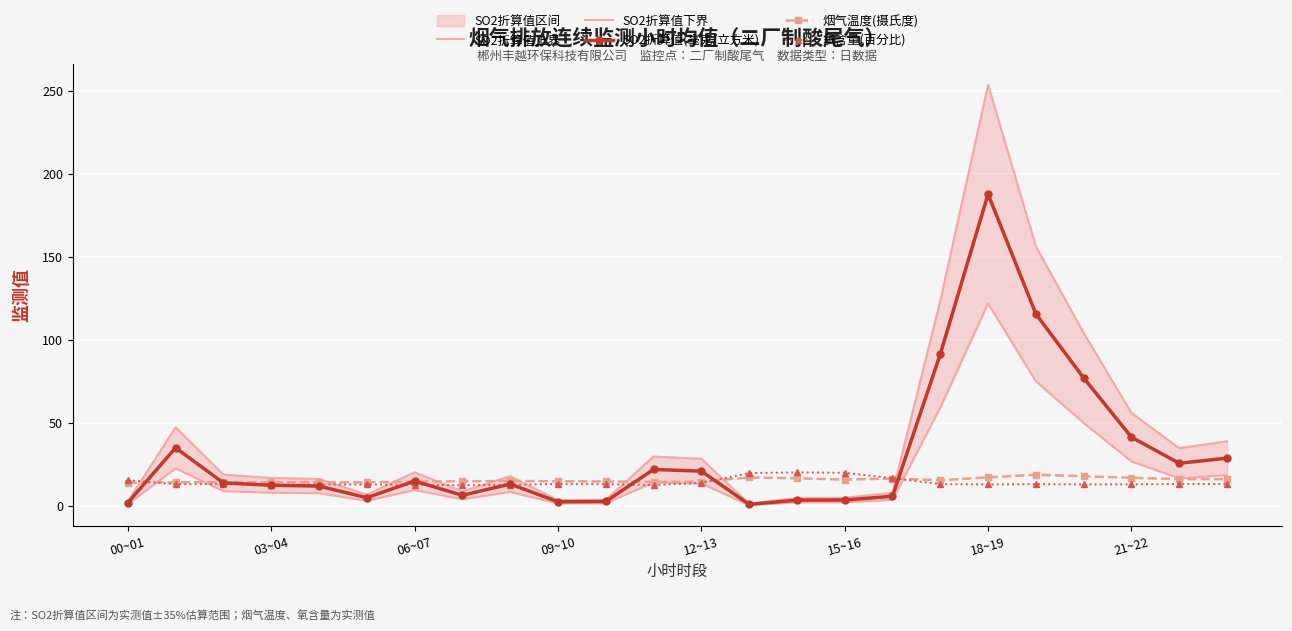

Is it true that 烟气温度(摄氏度) equals 17.5 at 18~19?

True